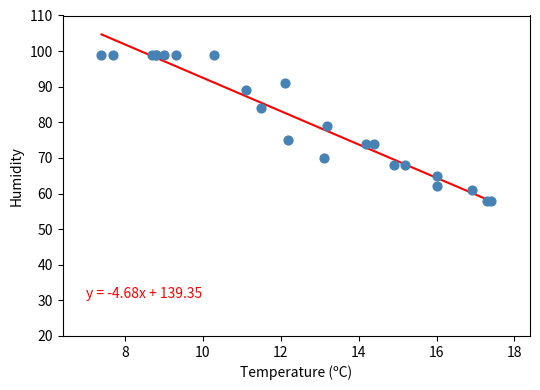

What Y value in the scatter plot is closest to 78?

79